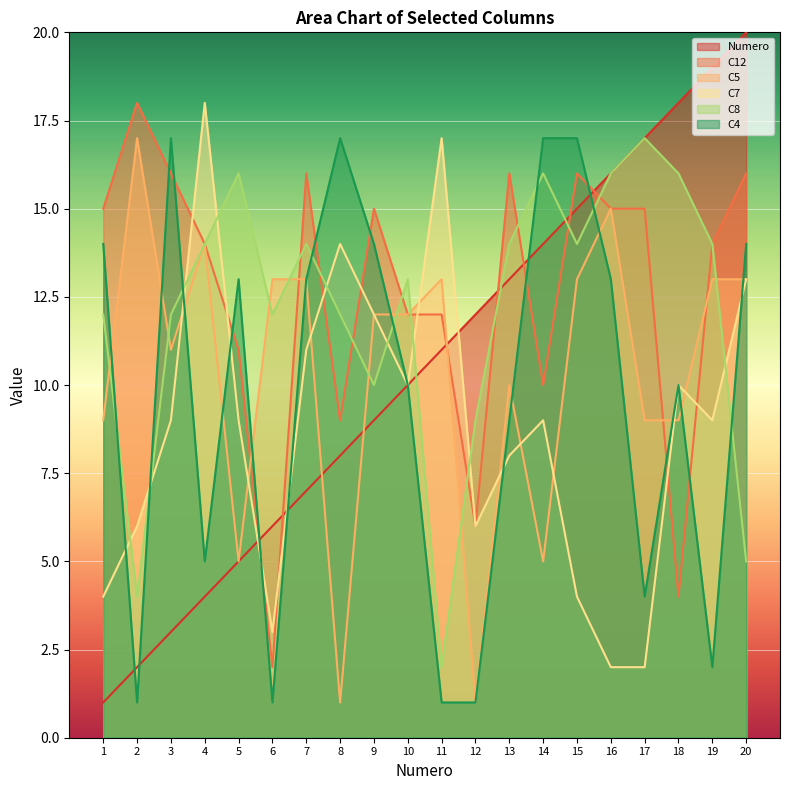

At which category does the chart reach its minimum across all series?

1